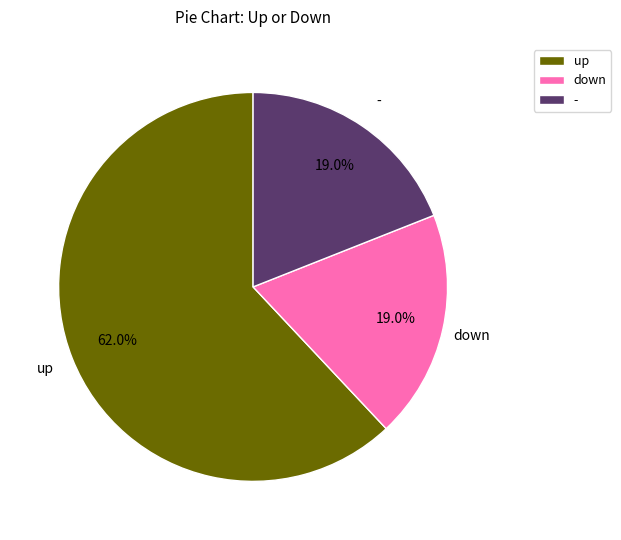

Which category has the biggest portion of the pie?

up